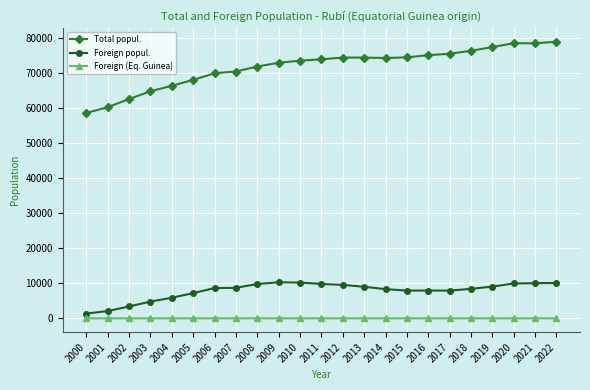

Is it true that Foreign popul. equals 10114 at 2004?

False